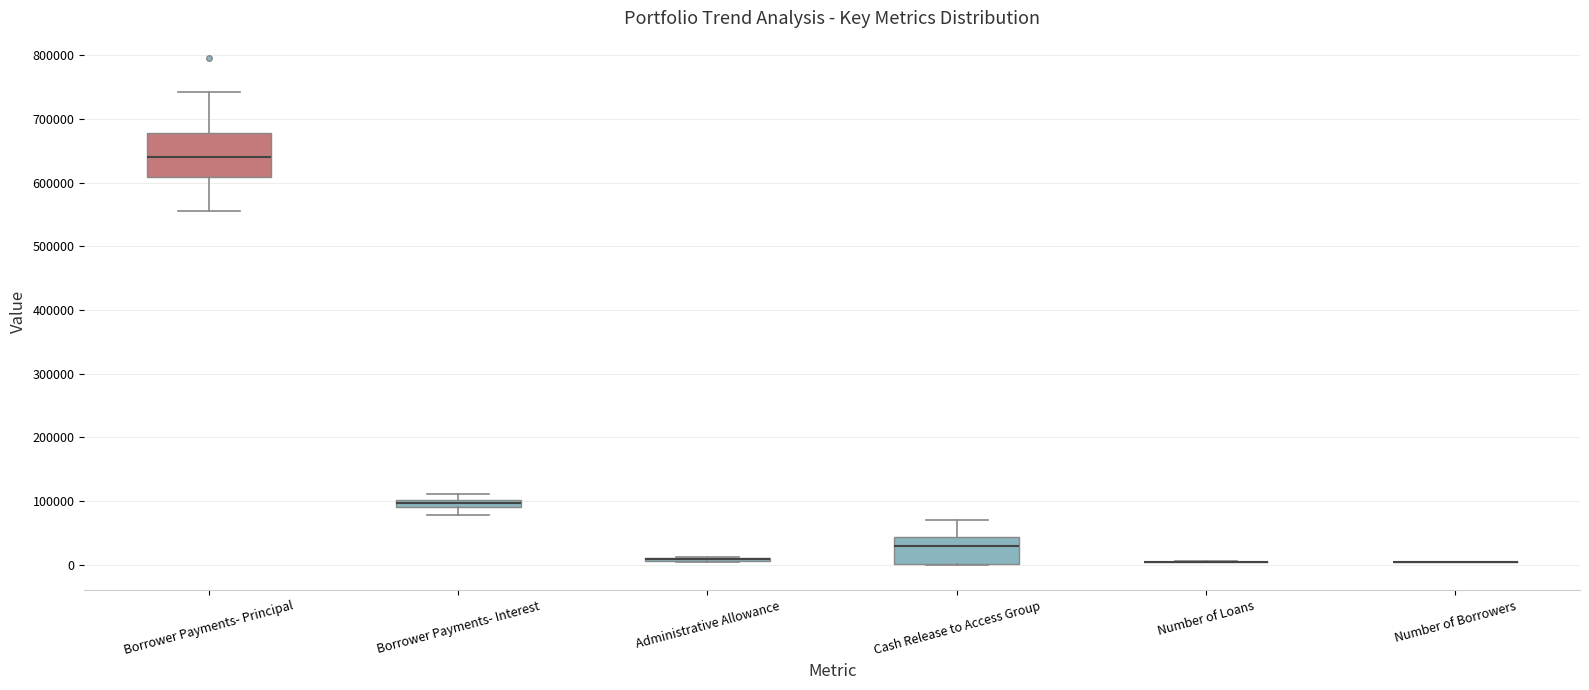

Comparing the boxes themselves (not the whiskers), which one is the tallest?

Borrower Payments- Principal